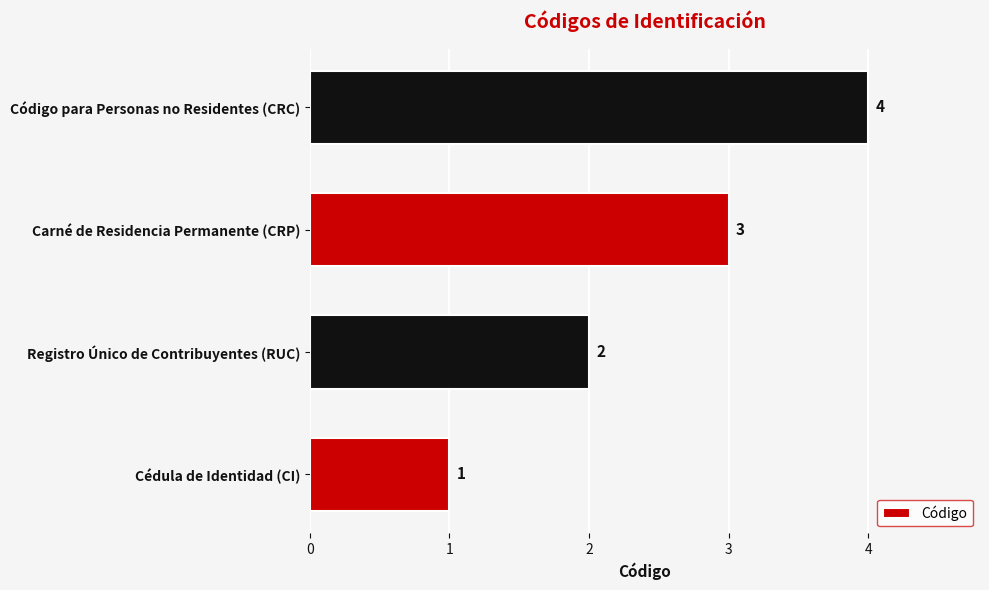

Which label corresponds to the smallest value in the chart?

Cédula de Identidad (CI)